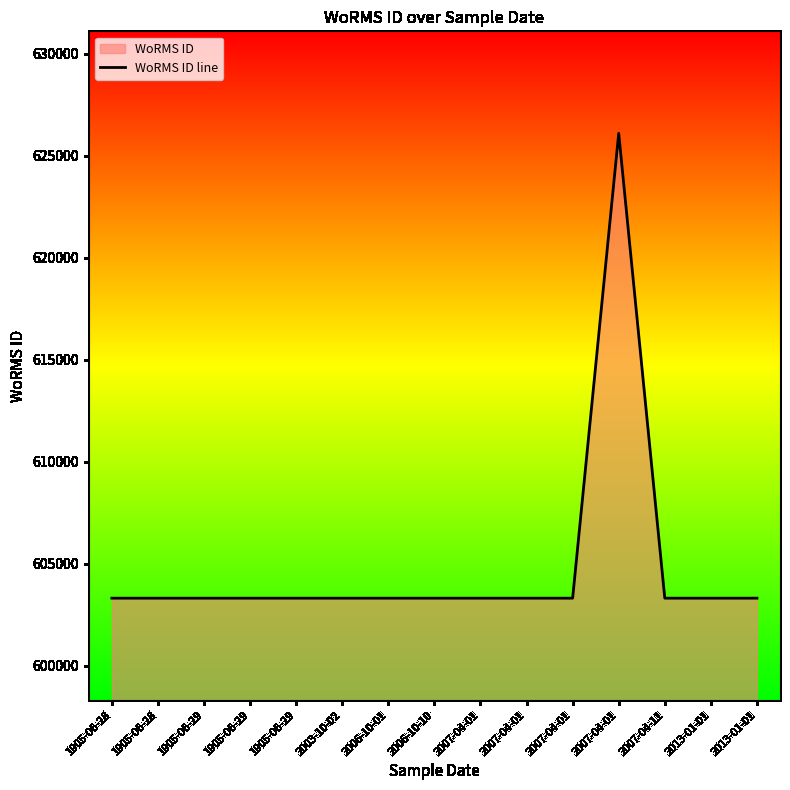

What is the label of the 11th point from the left?

2007-04-01